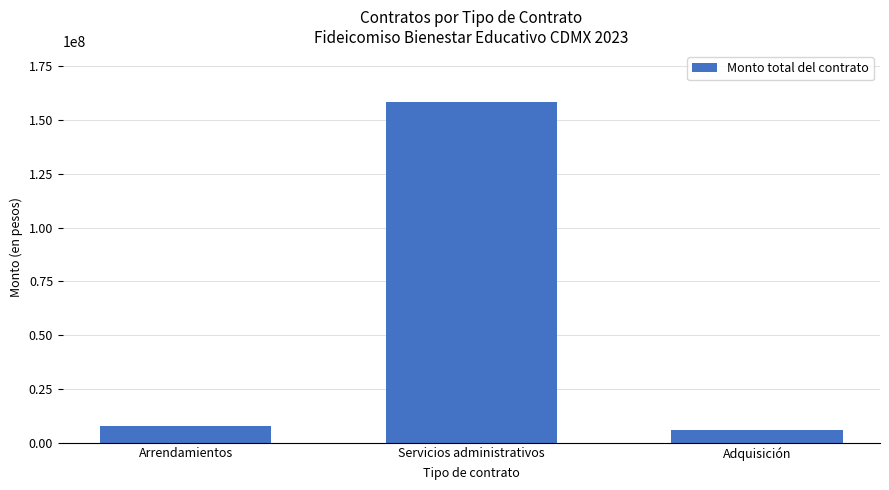

What is the approximate value at Arrendamientos?

7910076.0